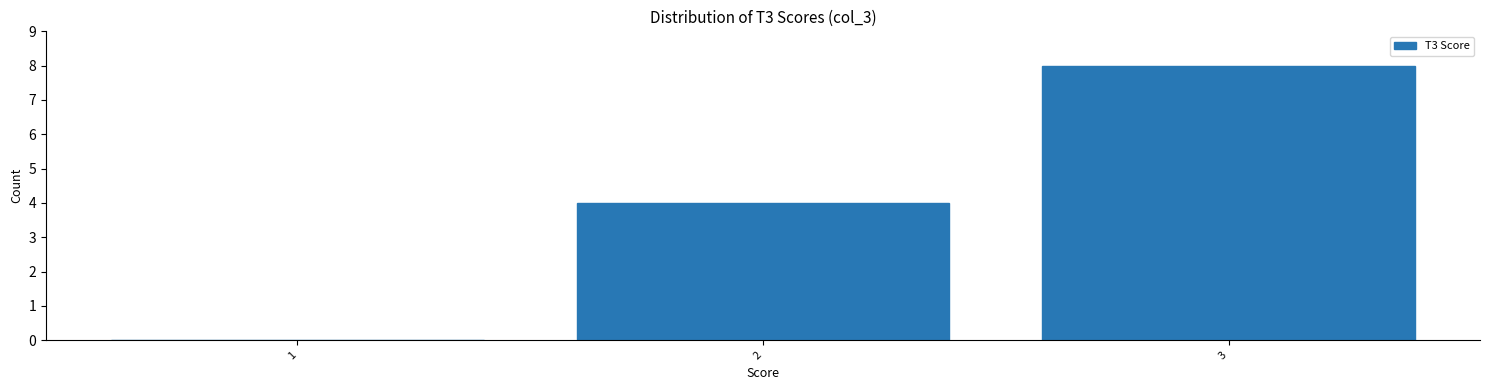

Reading left to right, transcribe this chart: for each bar, give the range it covers on the x-axis and its height. The values are not printed on the chart, so give them approximately, as read against the axis.

0.5 to 1.5: 0
1.5 to 2.5: 4
2.5 to 3.5: 8